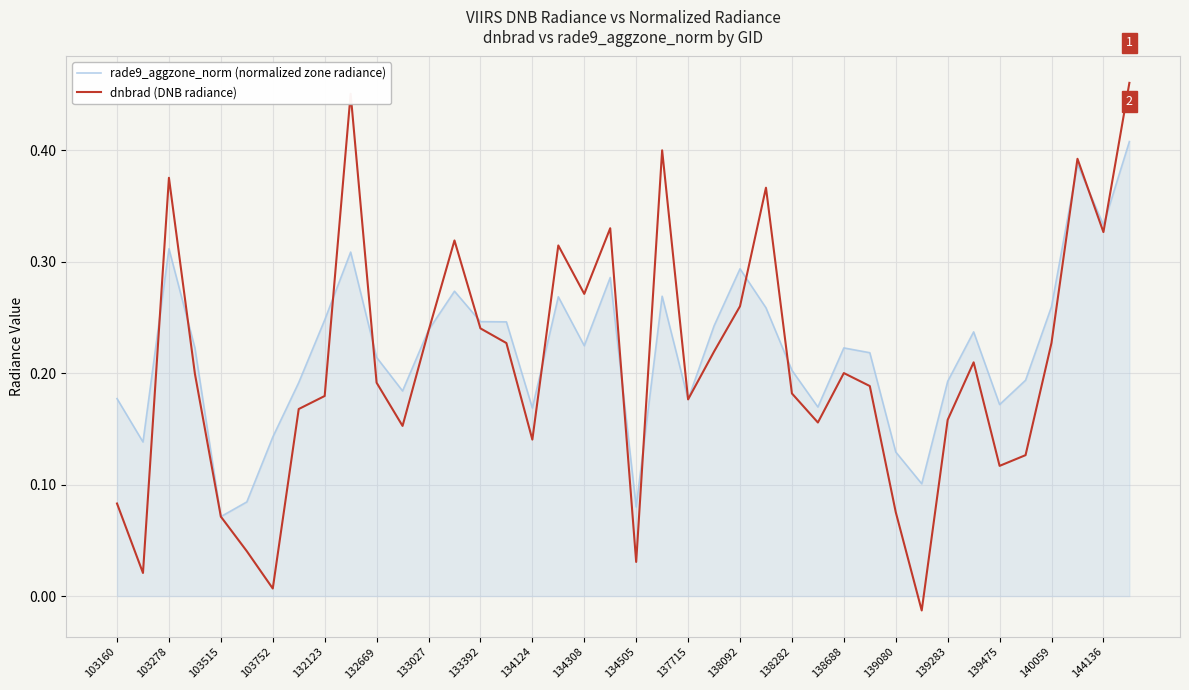

List the series in order of their peak value, lowest first.

rade9_aggzone_norm (normalized zone radiance), dnbrad (DNB radiance)